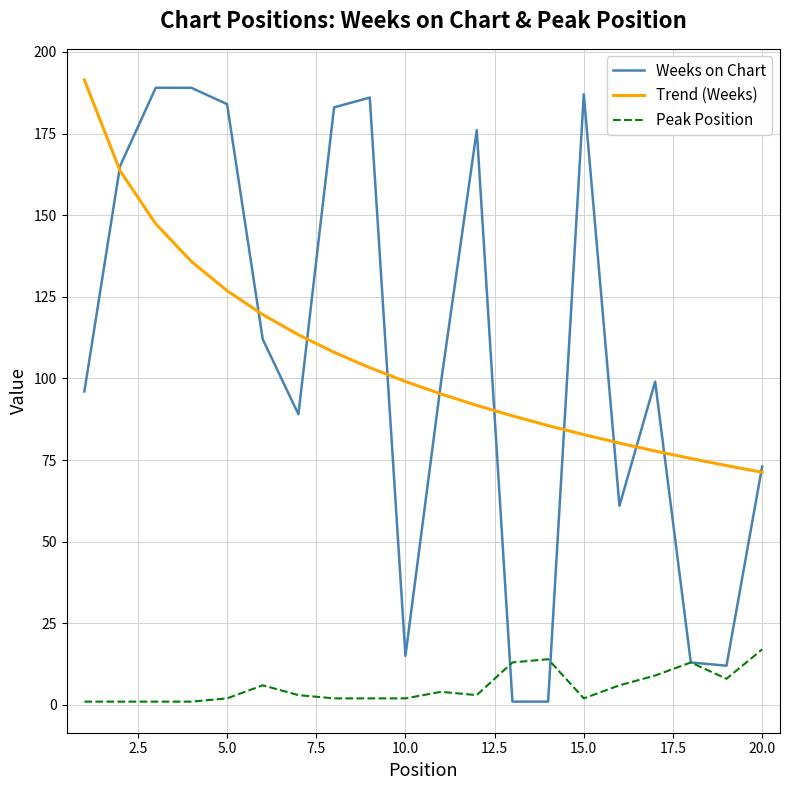

Which series has the largest range (max minus min)?

Weeks on Chart